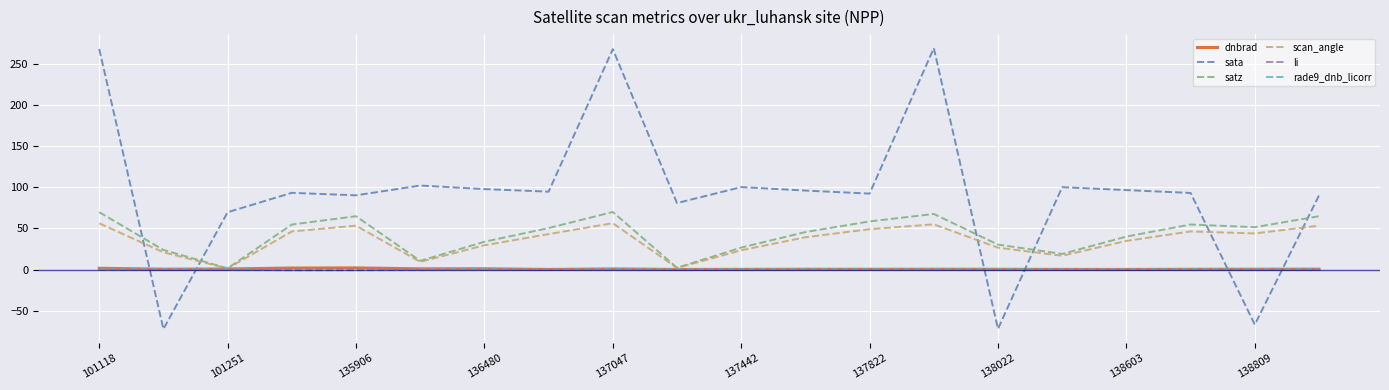

What is the minimum value shown in the chart?

-72.2